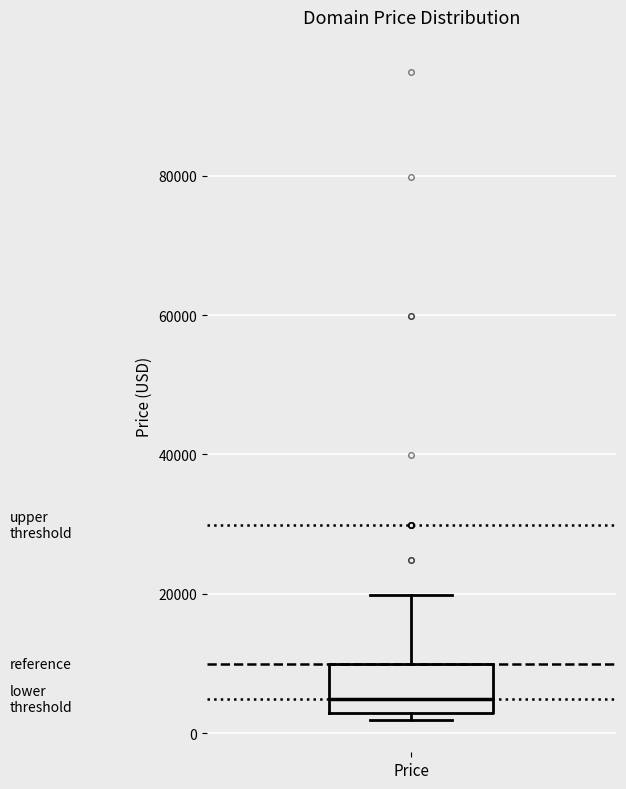

Where is the upper edge of the box for Price on the y-axis? The values are not printed on the chart, so give them approximately, as read against the axis.

10000